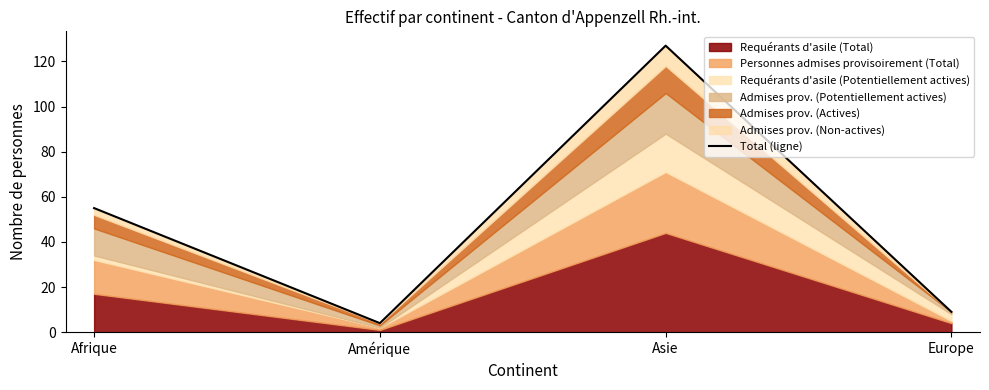

Reading left to right, extract all data points from this chart.

55	4	127	9